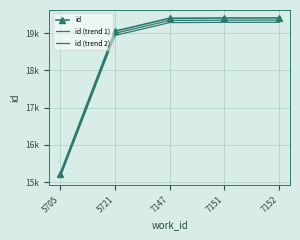

True or false: id (trend 2) and id (trend 1) intersect in this chart.

False